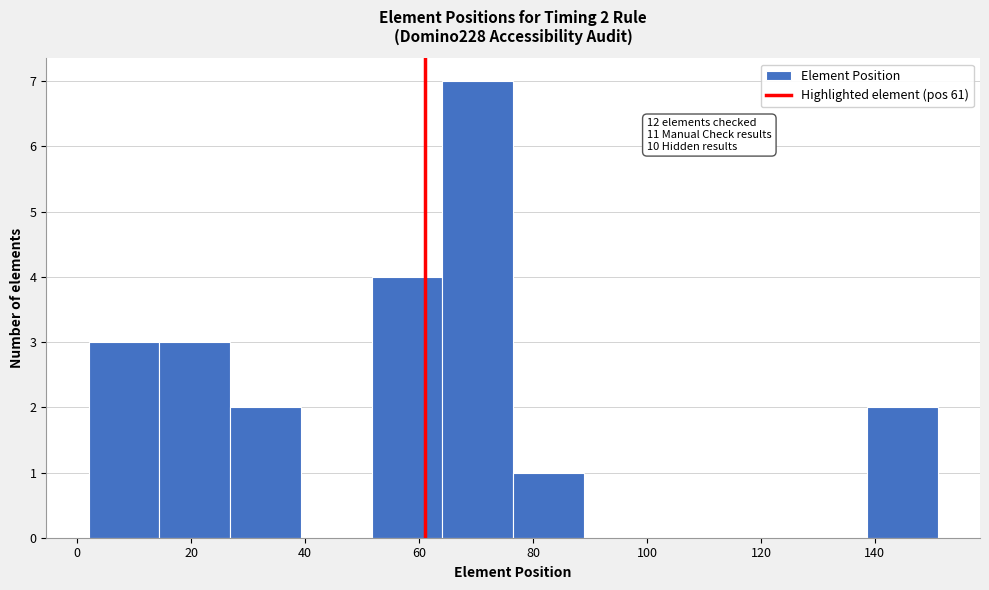

Which range on the x-axis has the tallest bar?

64 to 76